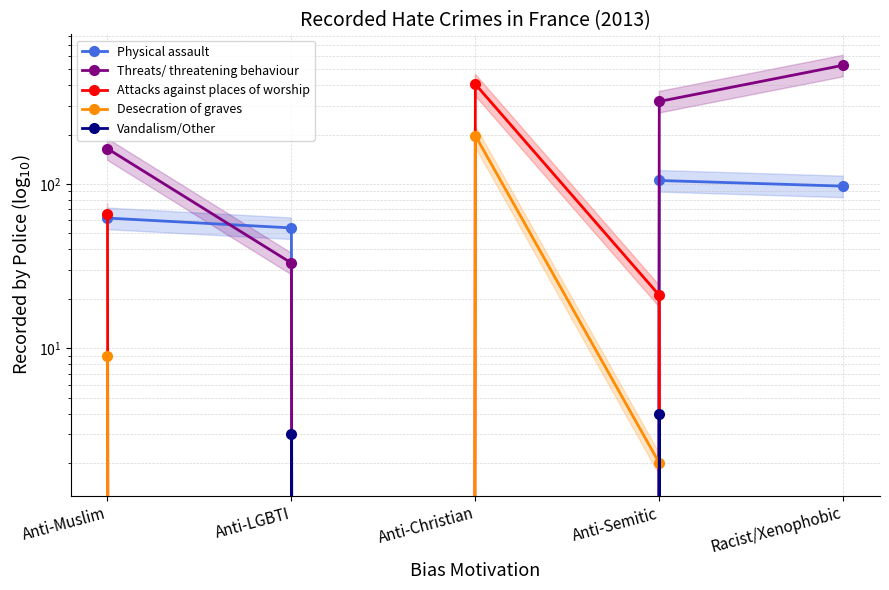

Is this an area chart (filled region under the line)?

No